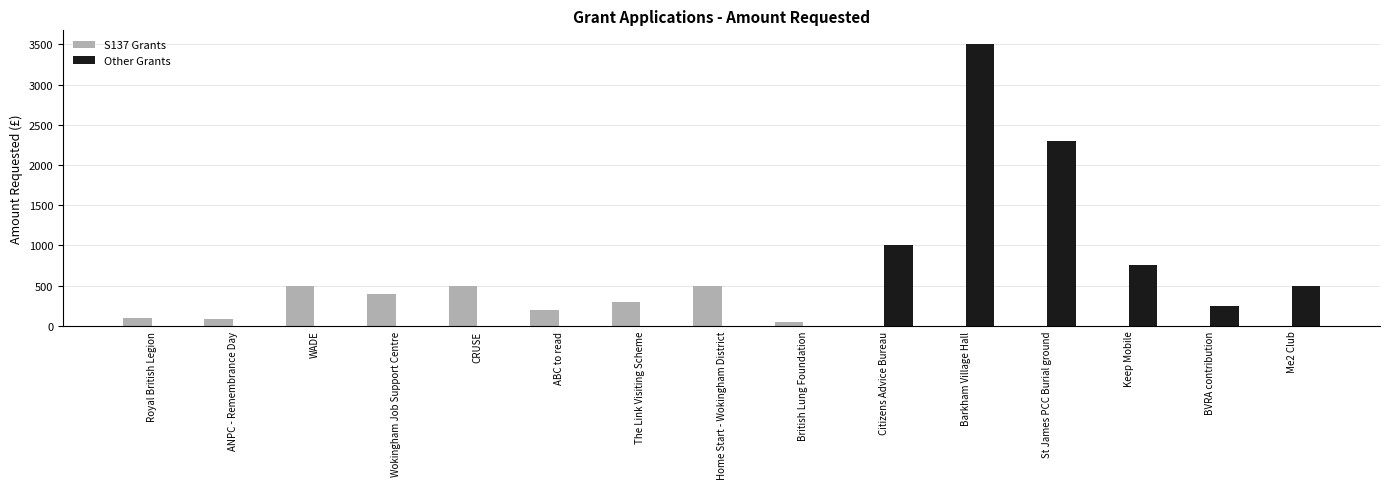

What is the average value of the S137 Grants series?

175